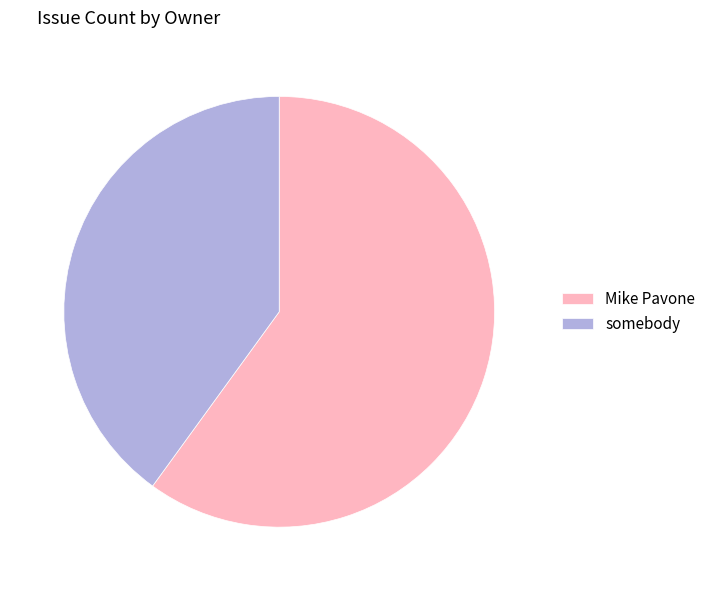

What is the largest slice in the pie chart?

Mike Pavone